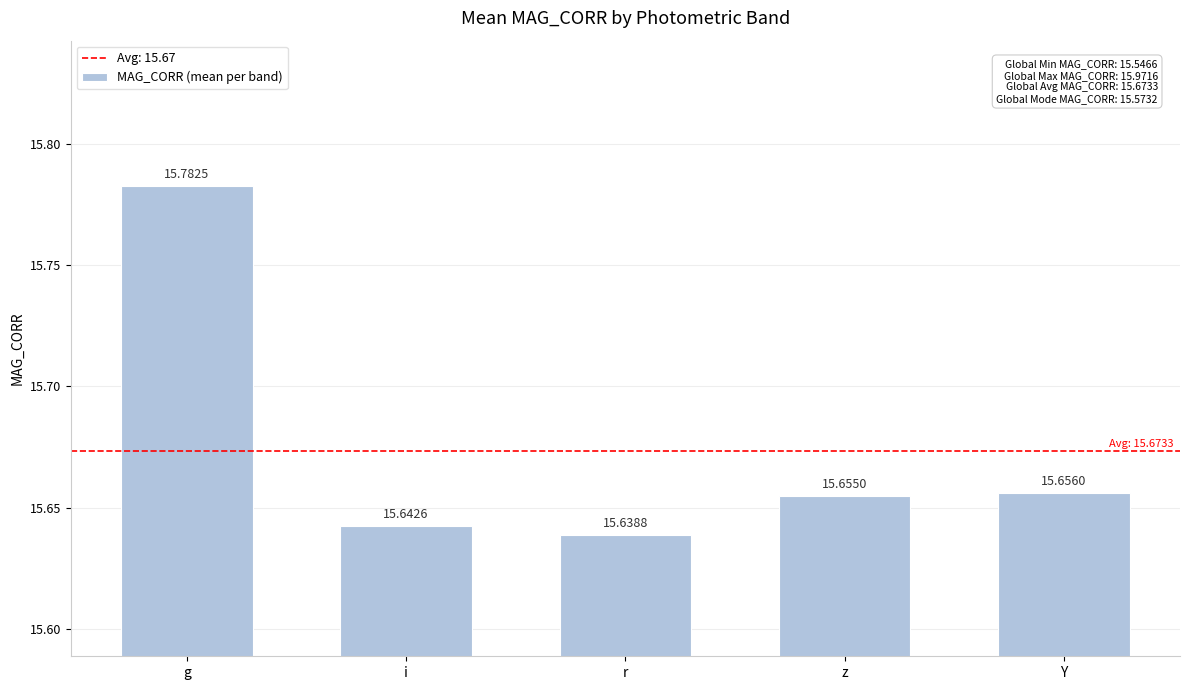

Are the bars horizontal?

No